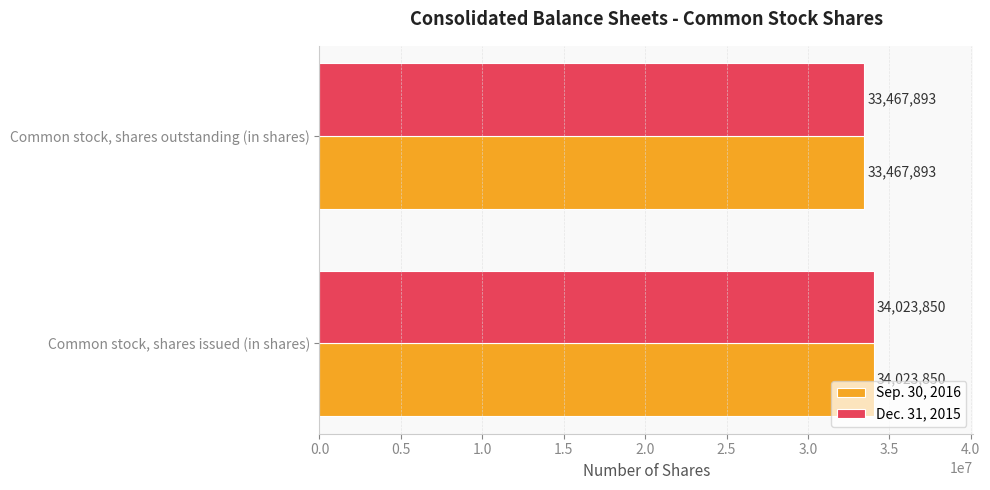

Rank the categories by Sep. 30, 2016 value from highest to lowest.

Common stock, shares issued (in shares), Common stock, shares outstanding (in shares)